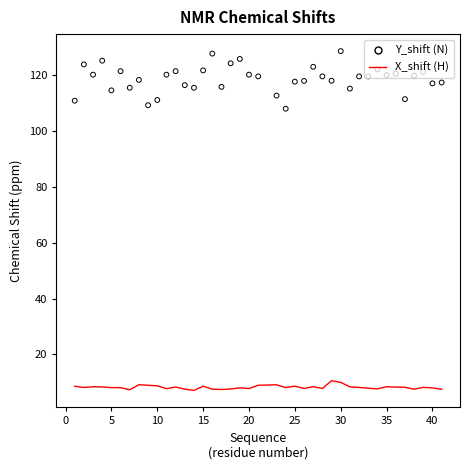

What are all the series names shown in the legend?

X_shift (H), Y_shift (N)